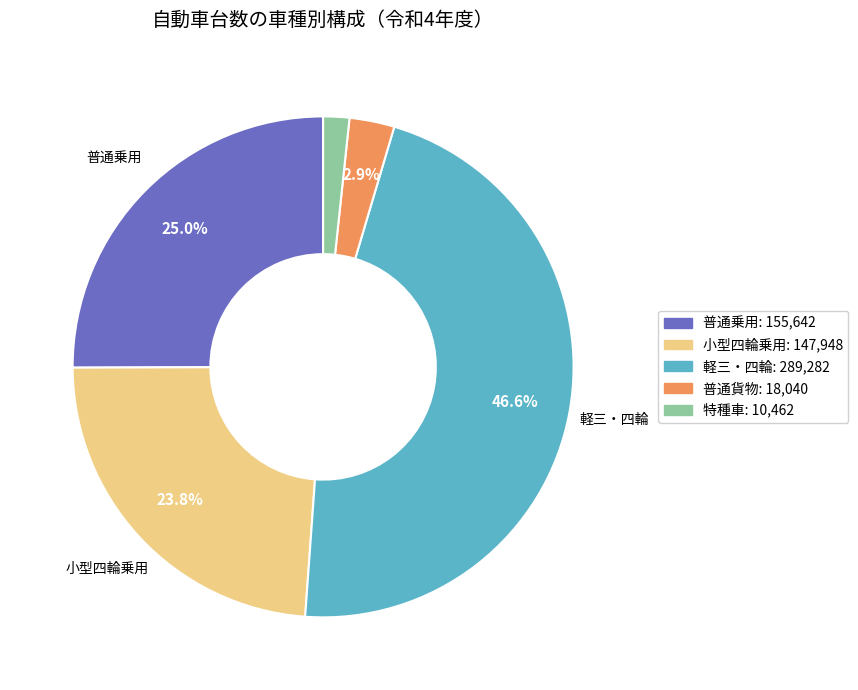

Does any single category account for the majority?

No